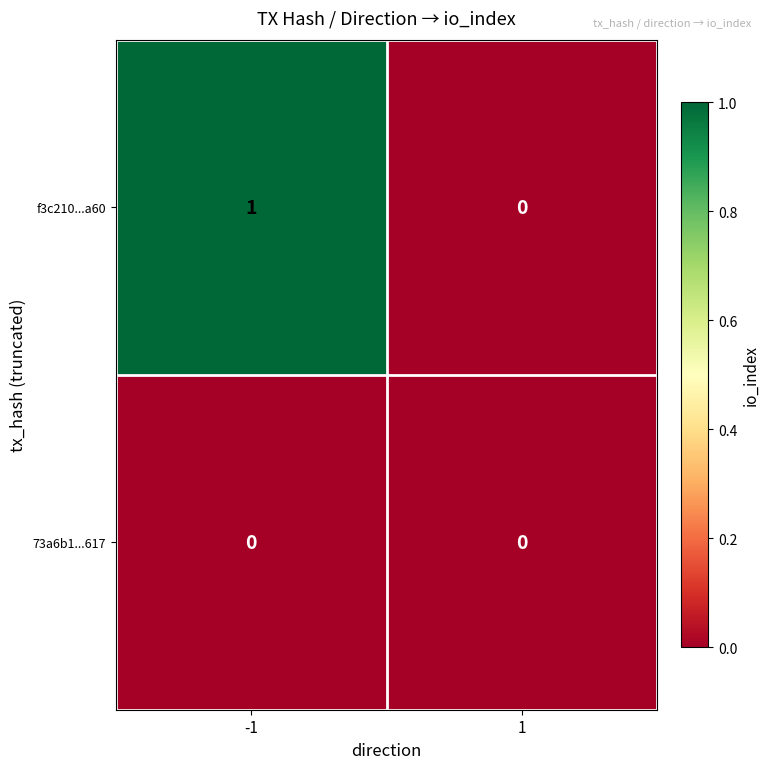

List the series in order of their overall mean, highest first.

f3c210...a60, 73a6b1...617